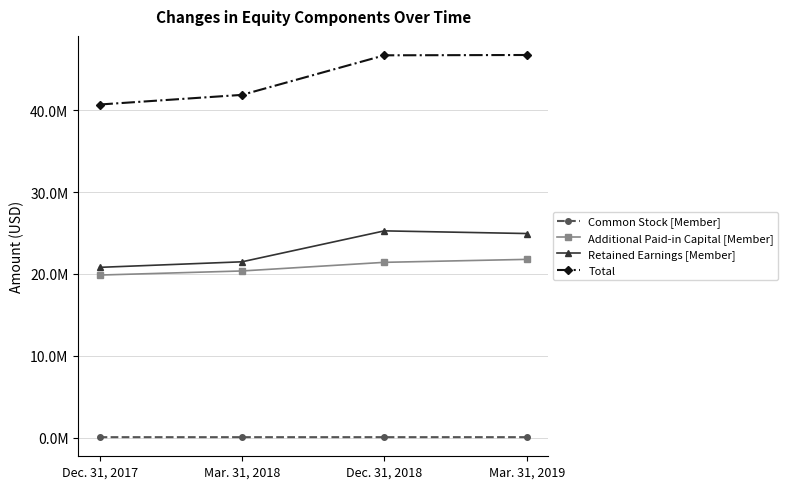

Is this an area chart (filled region under the line)?

No